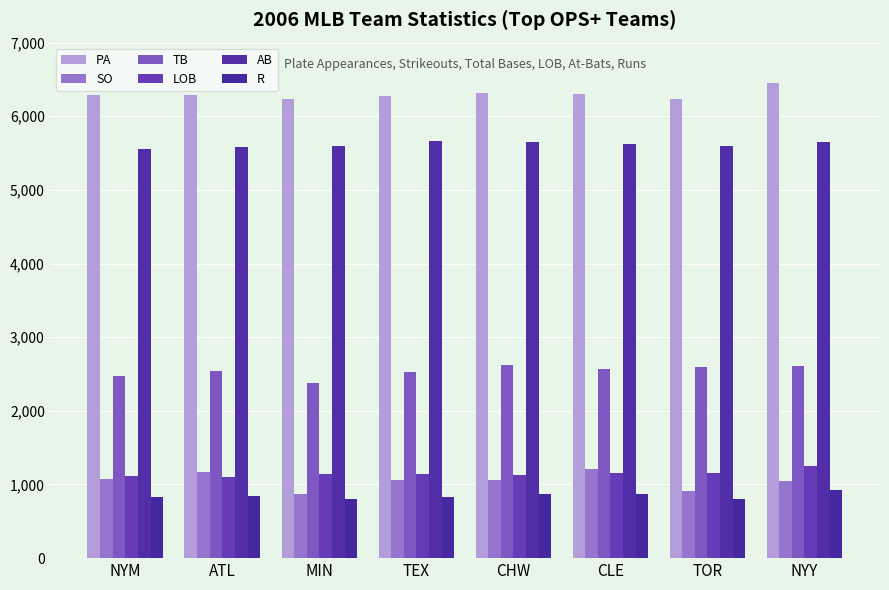

Rank the categories by AB value from highest to lowest.

TEX, CHW, NYY, CLE, MIN, TOR, ATL, NYM